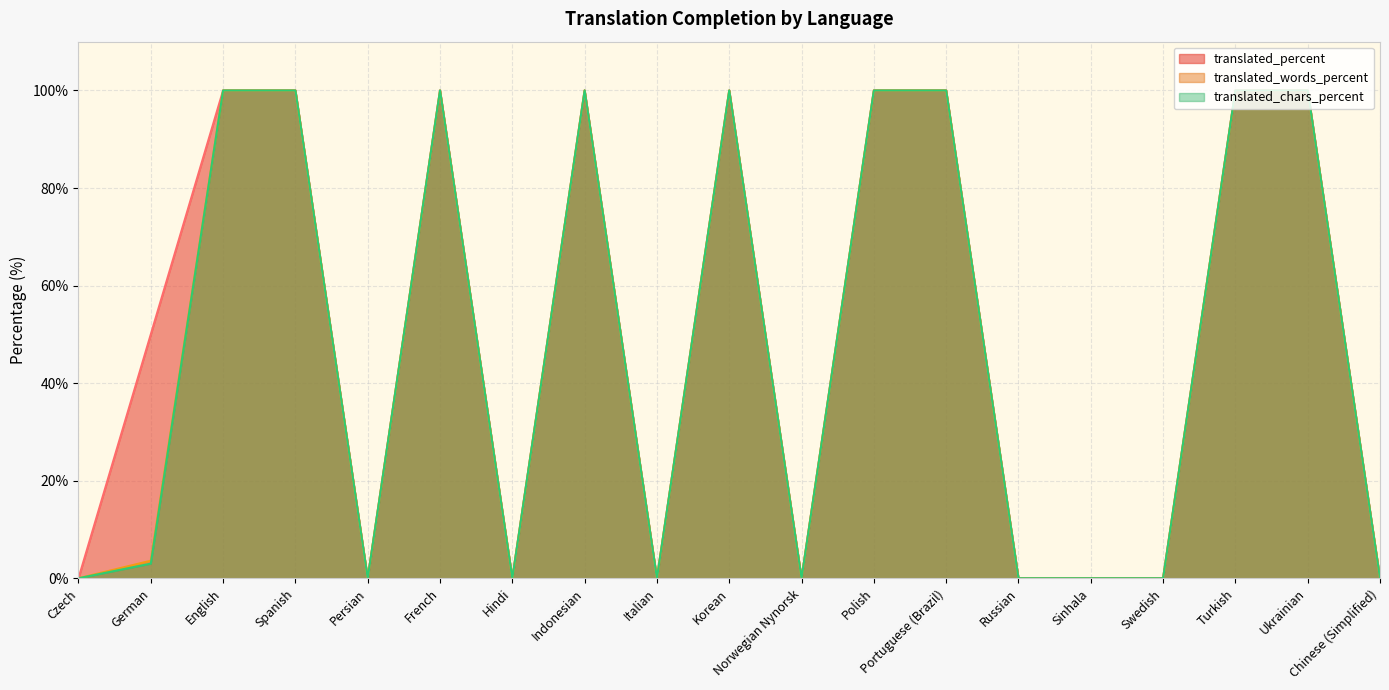

Rank the series by their maximum value, from highest to lowest.

translated_percent, translated_words_percent, translated_chars_percent